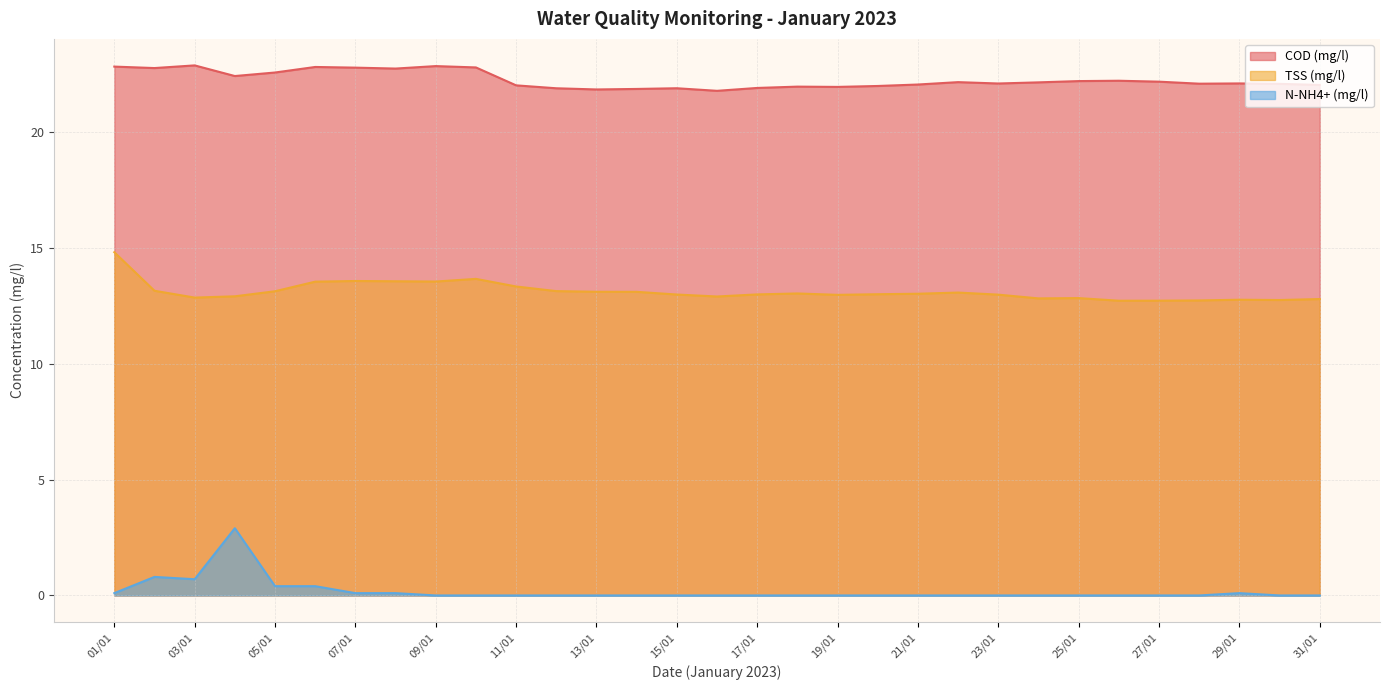

What is the difference between the second highest and minimum values in the COD (mg/l) series?

1.1